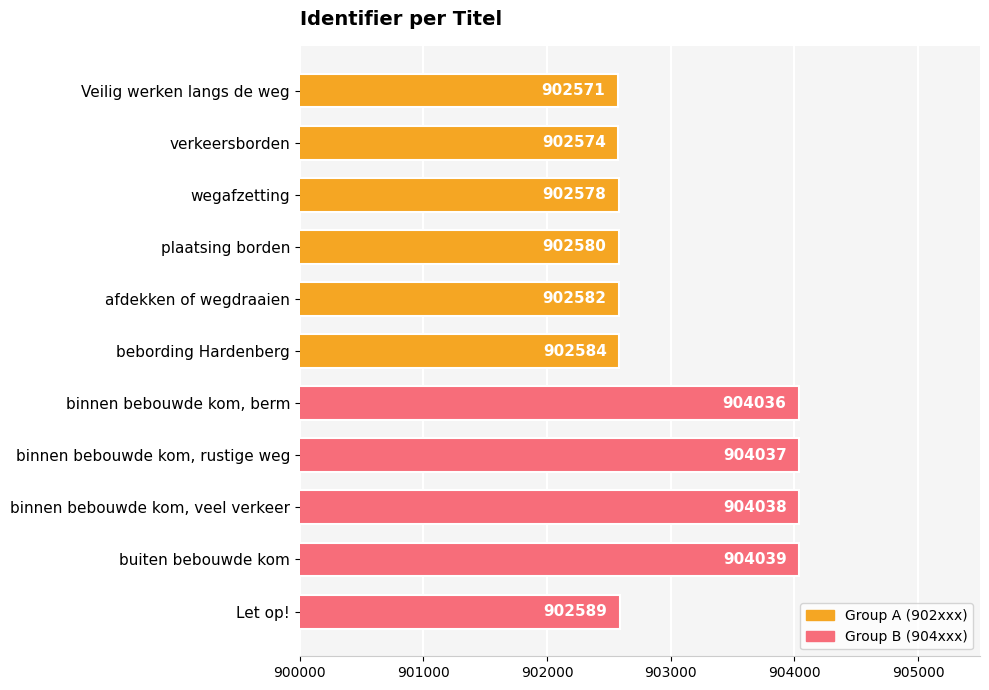

Is it true that the value at plaatsing borden is 902580?

True